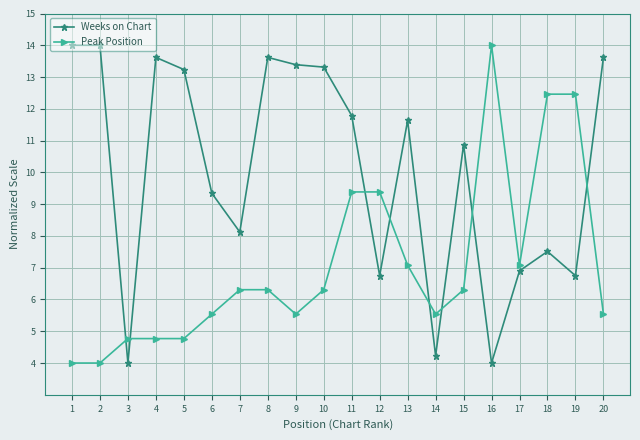

True or false: Weeks on Chart and Peak Position intersect in this chart.

True